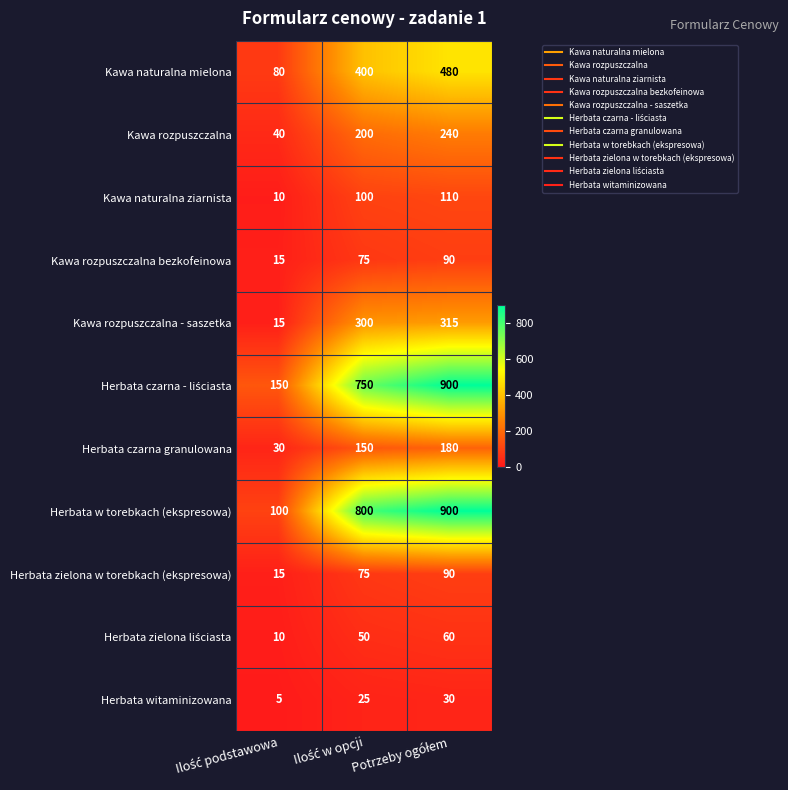

How many distinct data groups are displayed?

11